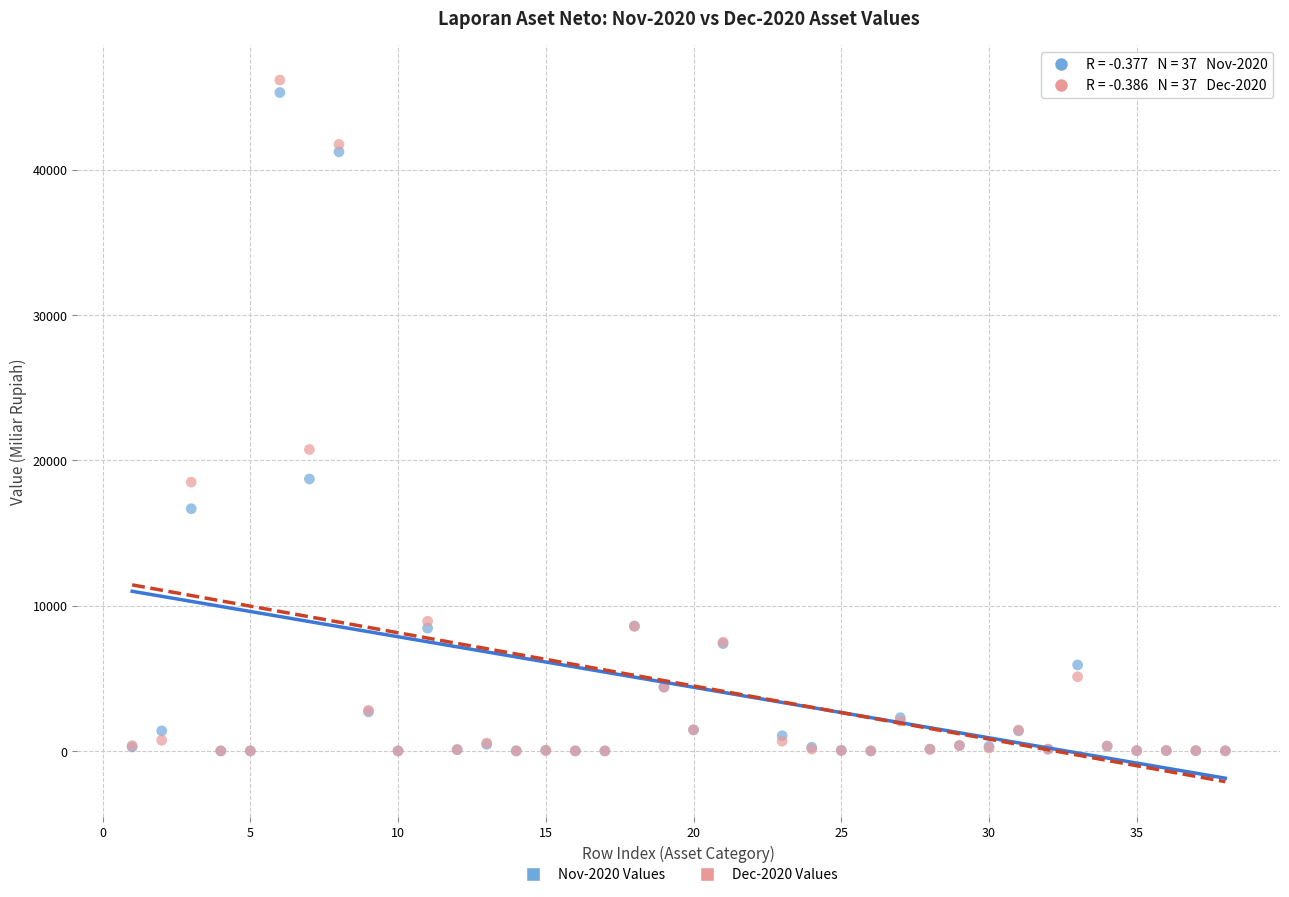

Across all series, what Y value is closest to 23077?

20738.8